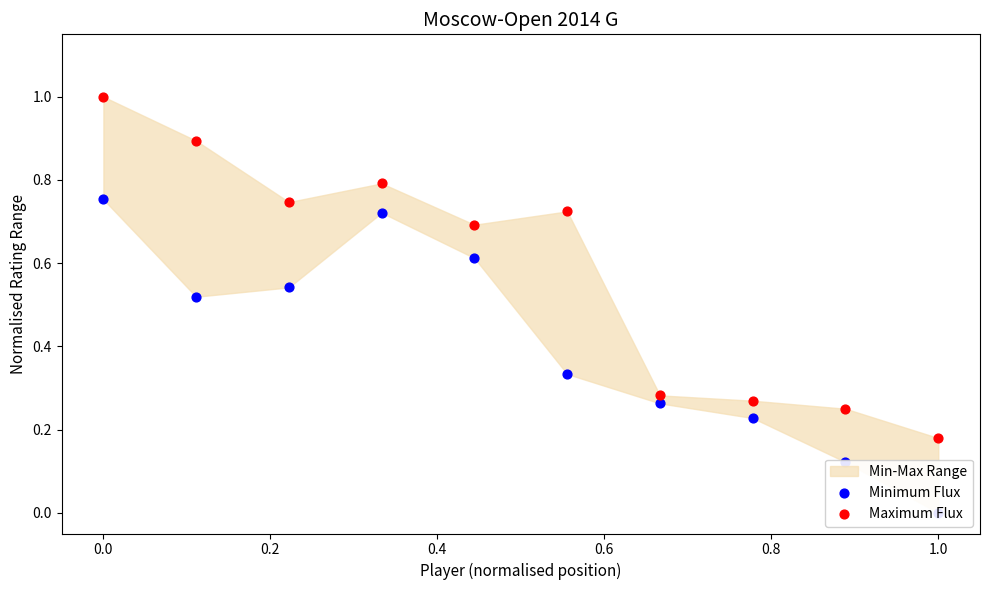

Which series contains the highest Y value?

Maximum Flux